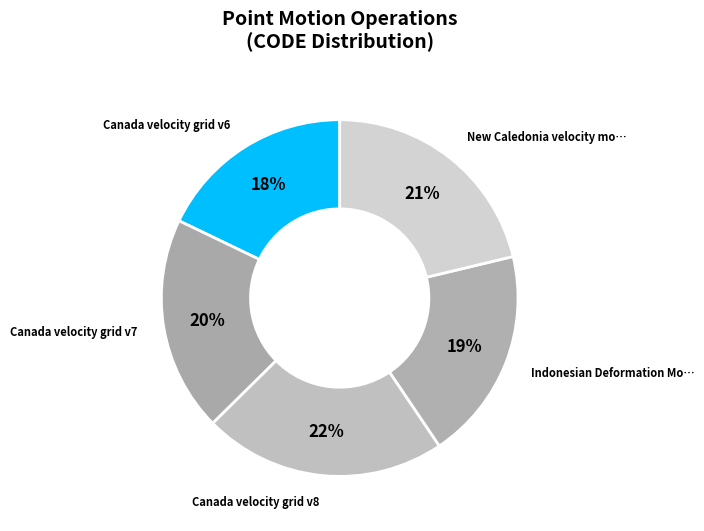

What is the largest slice in the pie chart?

Canada velocity grid v8